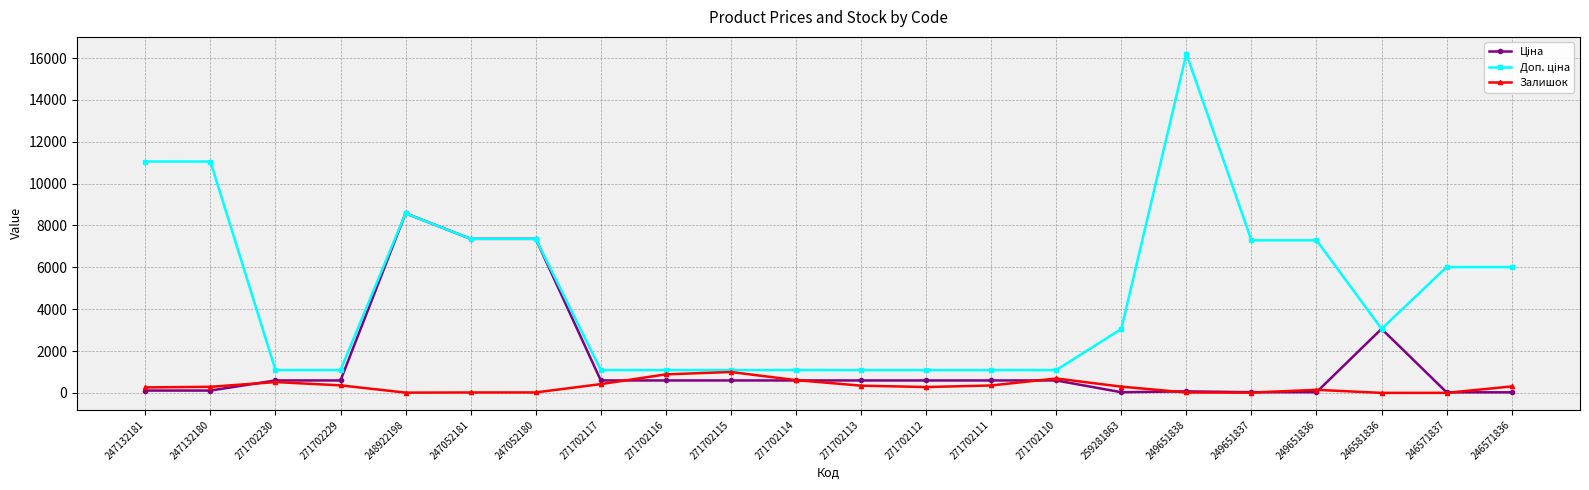

What position from the left is 271702117?

8